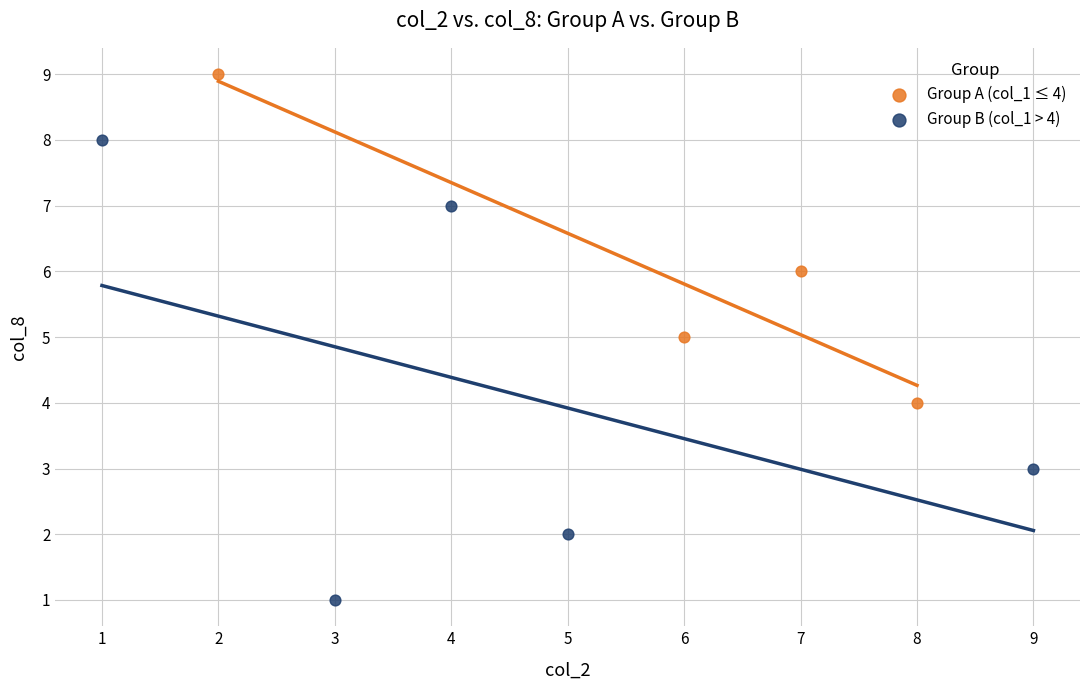

Which series contains the lowest Y value?

Group B (col_1 > 4)